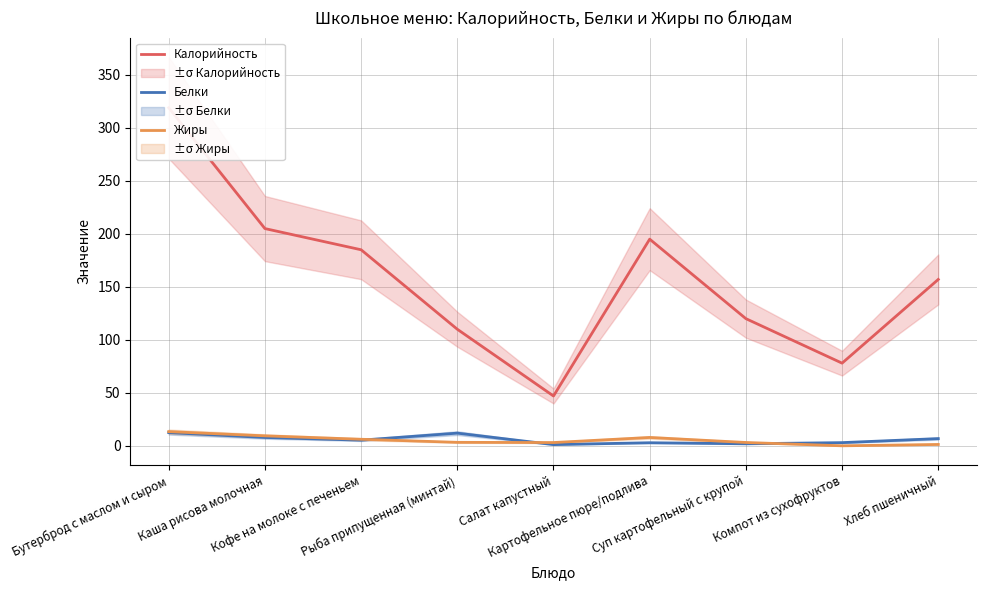

Read the Белки value at Суп картофельный с крупой.

1.9